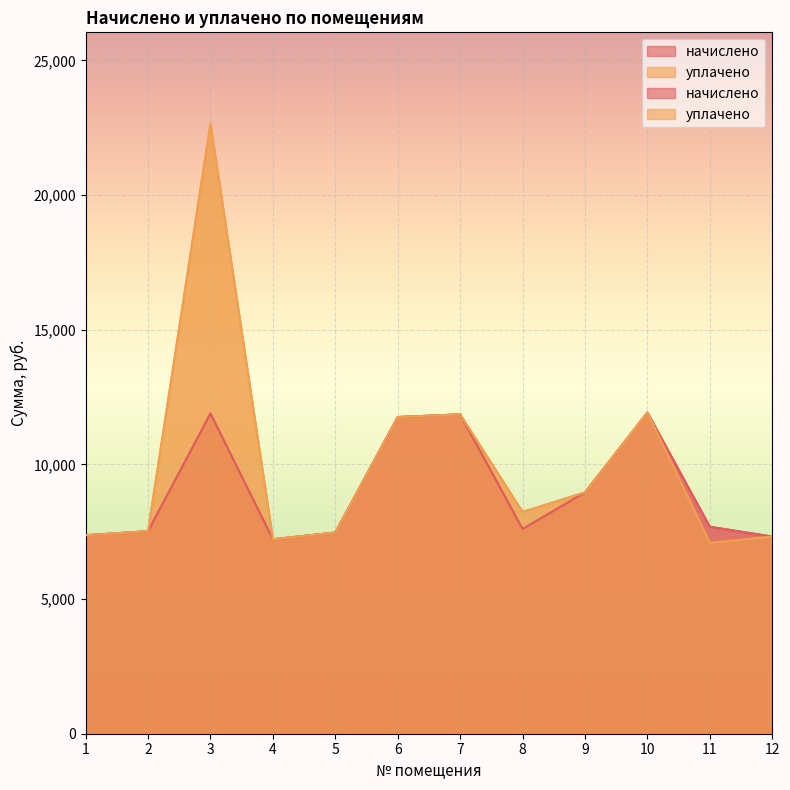

List the labels in order of уплачено value, smallest first.

11, 4, 12, 1, 5, 2, 8, 9, 6, 7, 10, 3